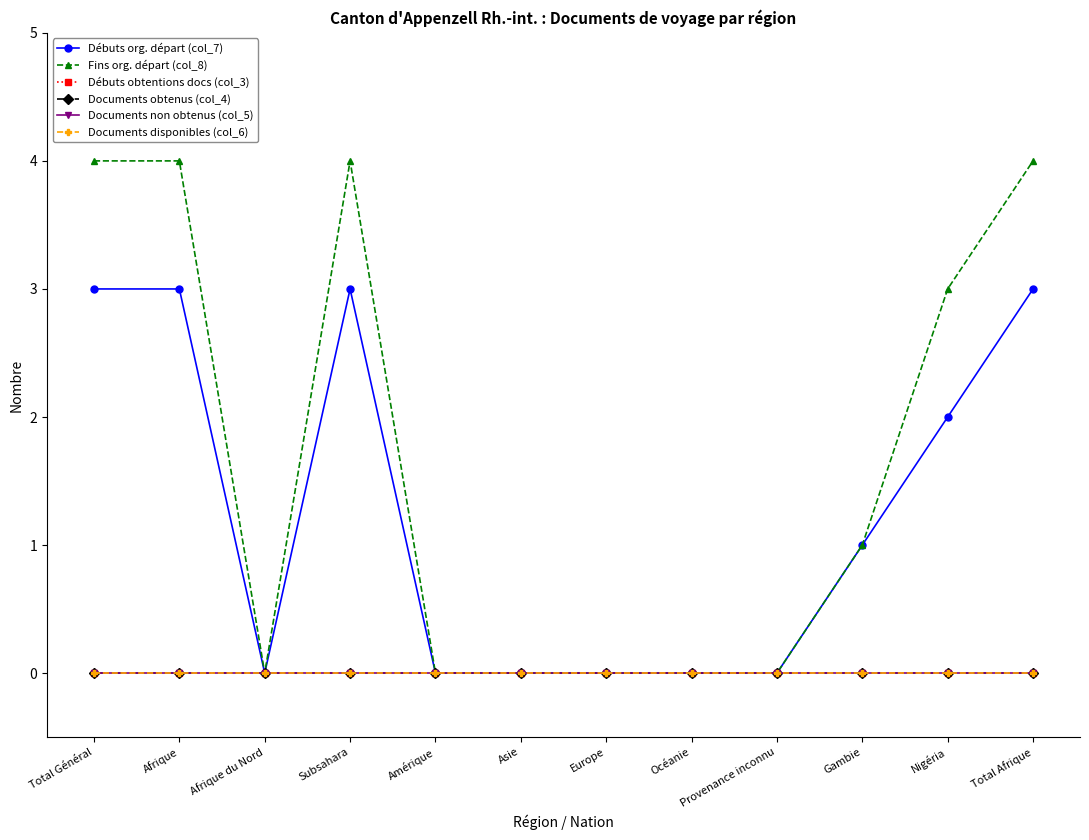

Reading right to left, transcribe all the data shown in this chart.

Débuts org. départ (col_7): Total Afrique=3	Nigéria=2	Gambie=1	Provenance inconnu=0	Océanie=0	Europe=0	Asie=0	Amérique=0	Subsahara=3	Afrique du Nord=0	Afrique=3	Total Général=3
Fins org. départ (col_8): Total Afrique=4	Nigéria=3	Gambie=1	Provenance inconnu=0	Océanie=0	Europe=0	Asie=0	Amérique=0	Subsahara=4	Afrique du Nord=0	Afrique=4	Total Général=4
Débuts obtentions docs (col_3): Total Afrique=0	Nigéria=0	Gambie=0	Provenance inconnu=0	Océanie=0	Europe=0	Asie=0	Amérique=0	Subsahara=0	Afrique du Nord=0	Afrique=0	Total Général=0
Documents obtenus (col_4): Total Afrique=0	Nigéria=0	Gambie=0	Provenance inconnu=0	Océanie=0	Europe=0	Asie=0	Amérique=0	Subsahara=0	Afrique du Nord=0	Afrique=0	Total Général=0
Documents non obtenus (col_5): Total Afrique=0	Nigéria=0	Gambie=0	Provenance inconnu=0	Océanie=0	Europe=0	Asie=0	Amérique=0	Subsahara=0	Afrique du Nord=0	Afrique=0	Total Général=0
Documents disponibles (col_6): Total Afrique=0	Nigéria=0	Gambie=0	Provenance inconnu=0	Océanie=0	Europe=0	Asie=0	Amérique=0	Subsahara=0	Afrique du Nord=0	Afrique=0	Total Général=0